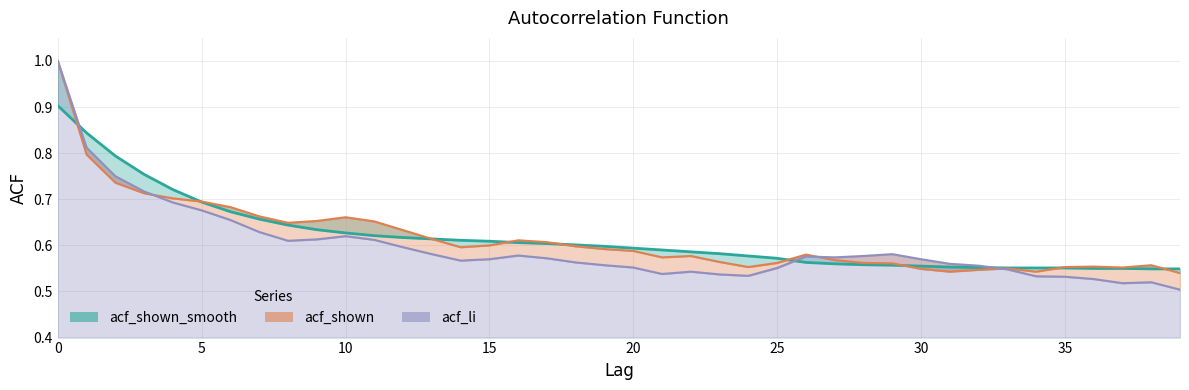

At 10, list the series in order from smallest to largest.

acf_li, acf_shown_smooth, acf_shown